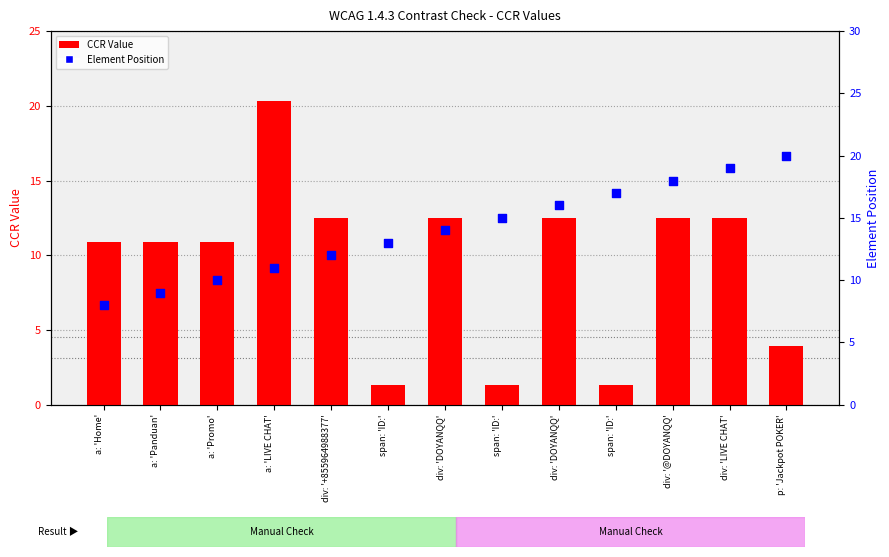

What are all the series names shown in the legend?

CCR Value, Element Position